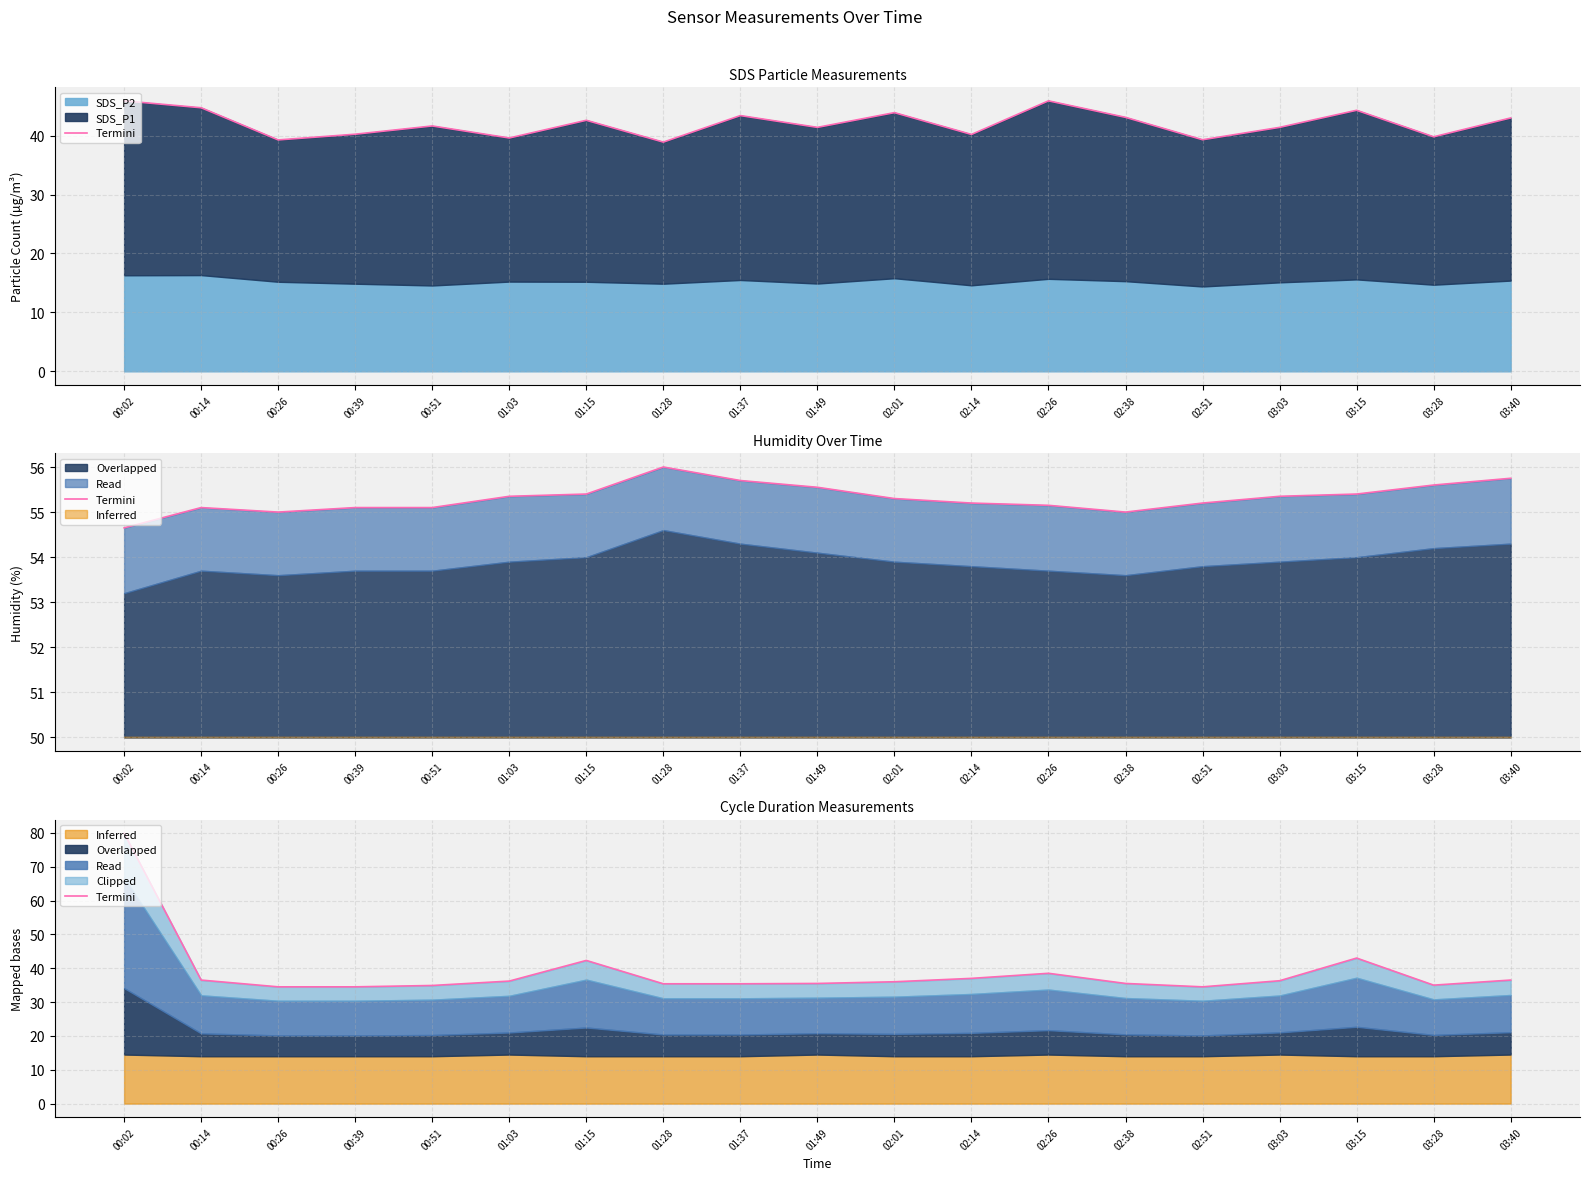

How many interior local valleys (lower than both neighbors) does the data have?

2